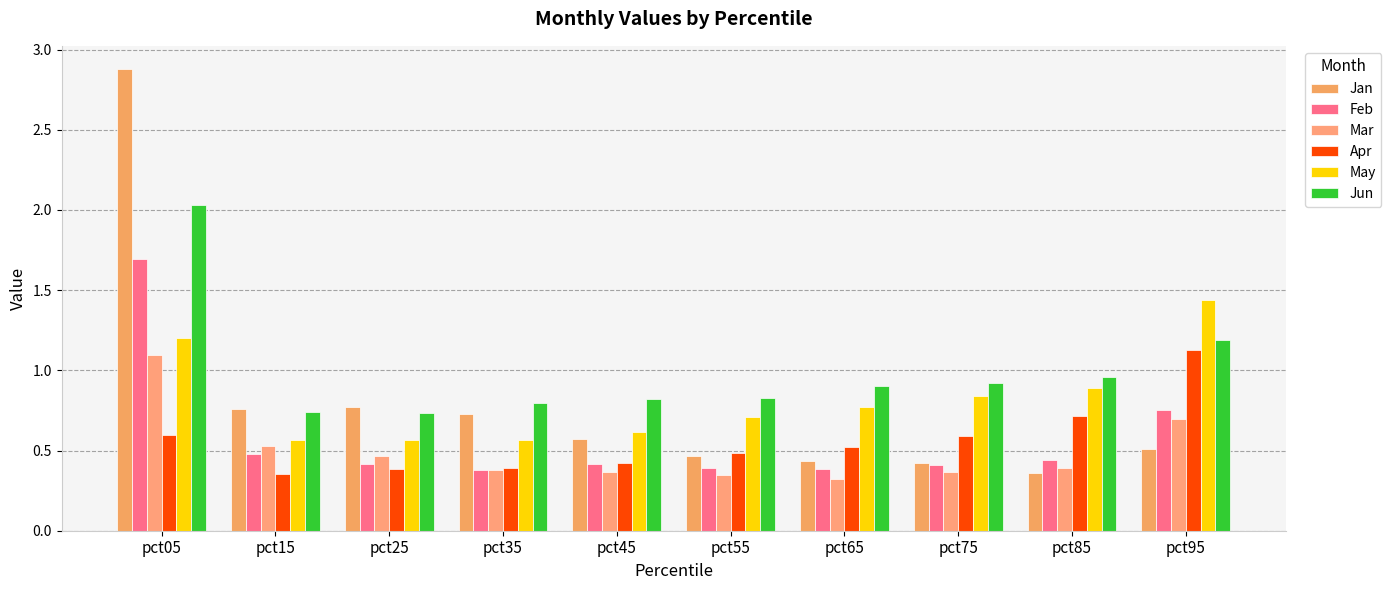

What is the total value across all series at pct75?

3.6